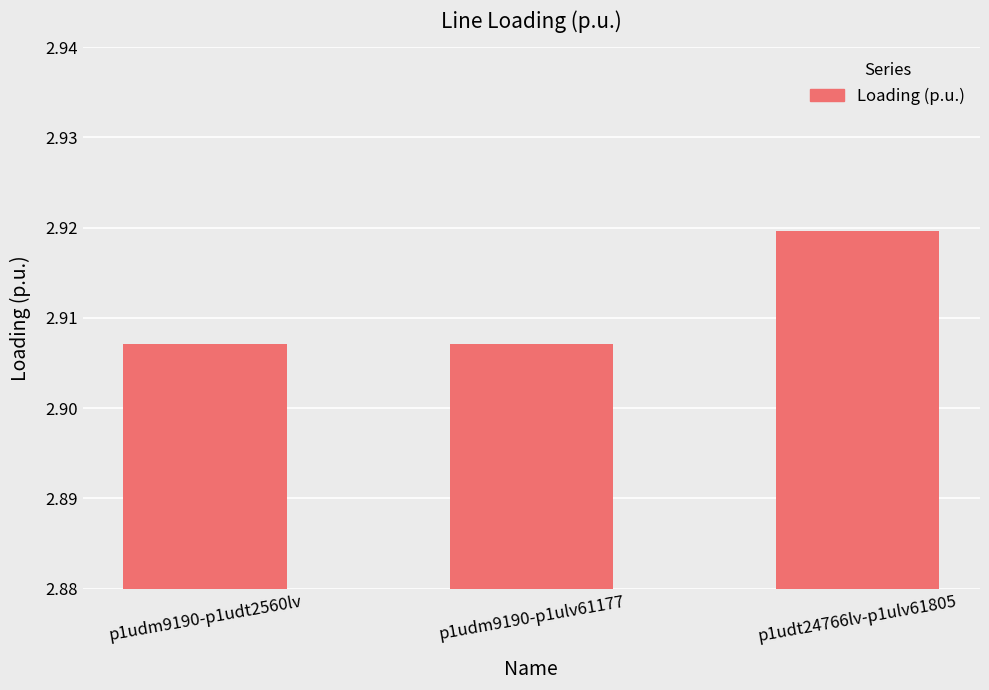

Which label corresponds to the largest value in the chart?

p1udt24766lv-p1ulv61805